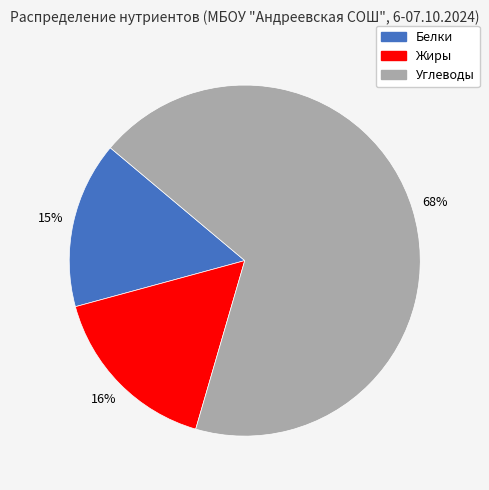

Which category has the biggest portion of the pie?

Углеводы